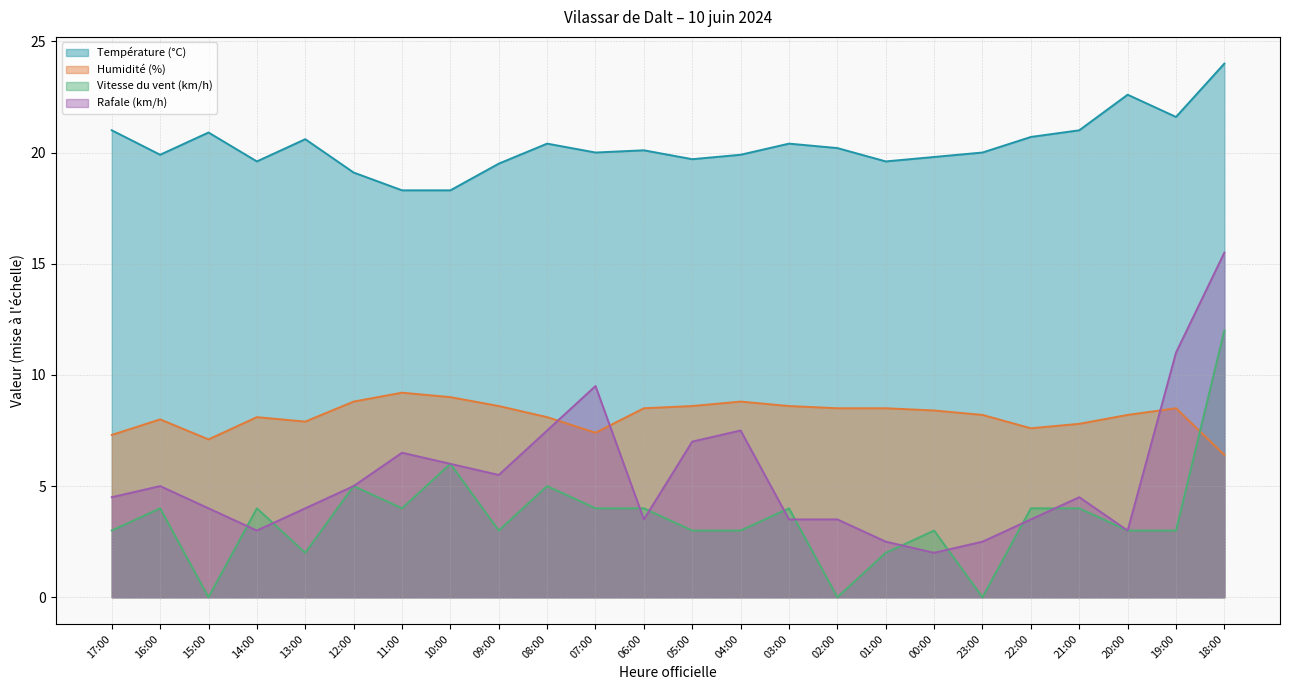

Is the value of Rafale (km/h) at 13:00 greater than the value of Température (°C) at 12:00?

No